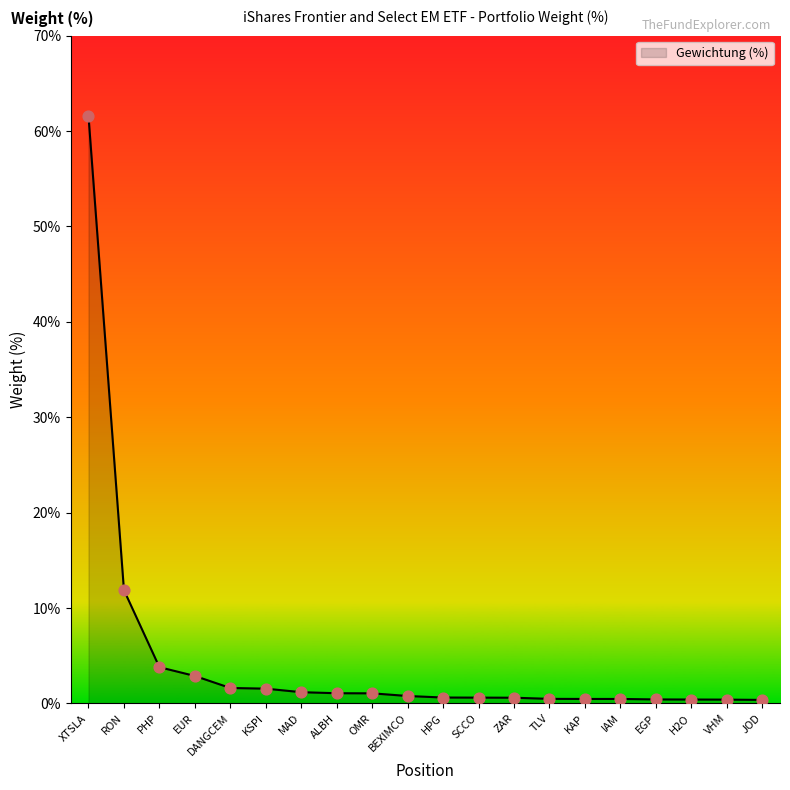

What is the ratio of the value at IAM to the value at OMR?

0.4